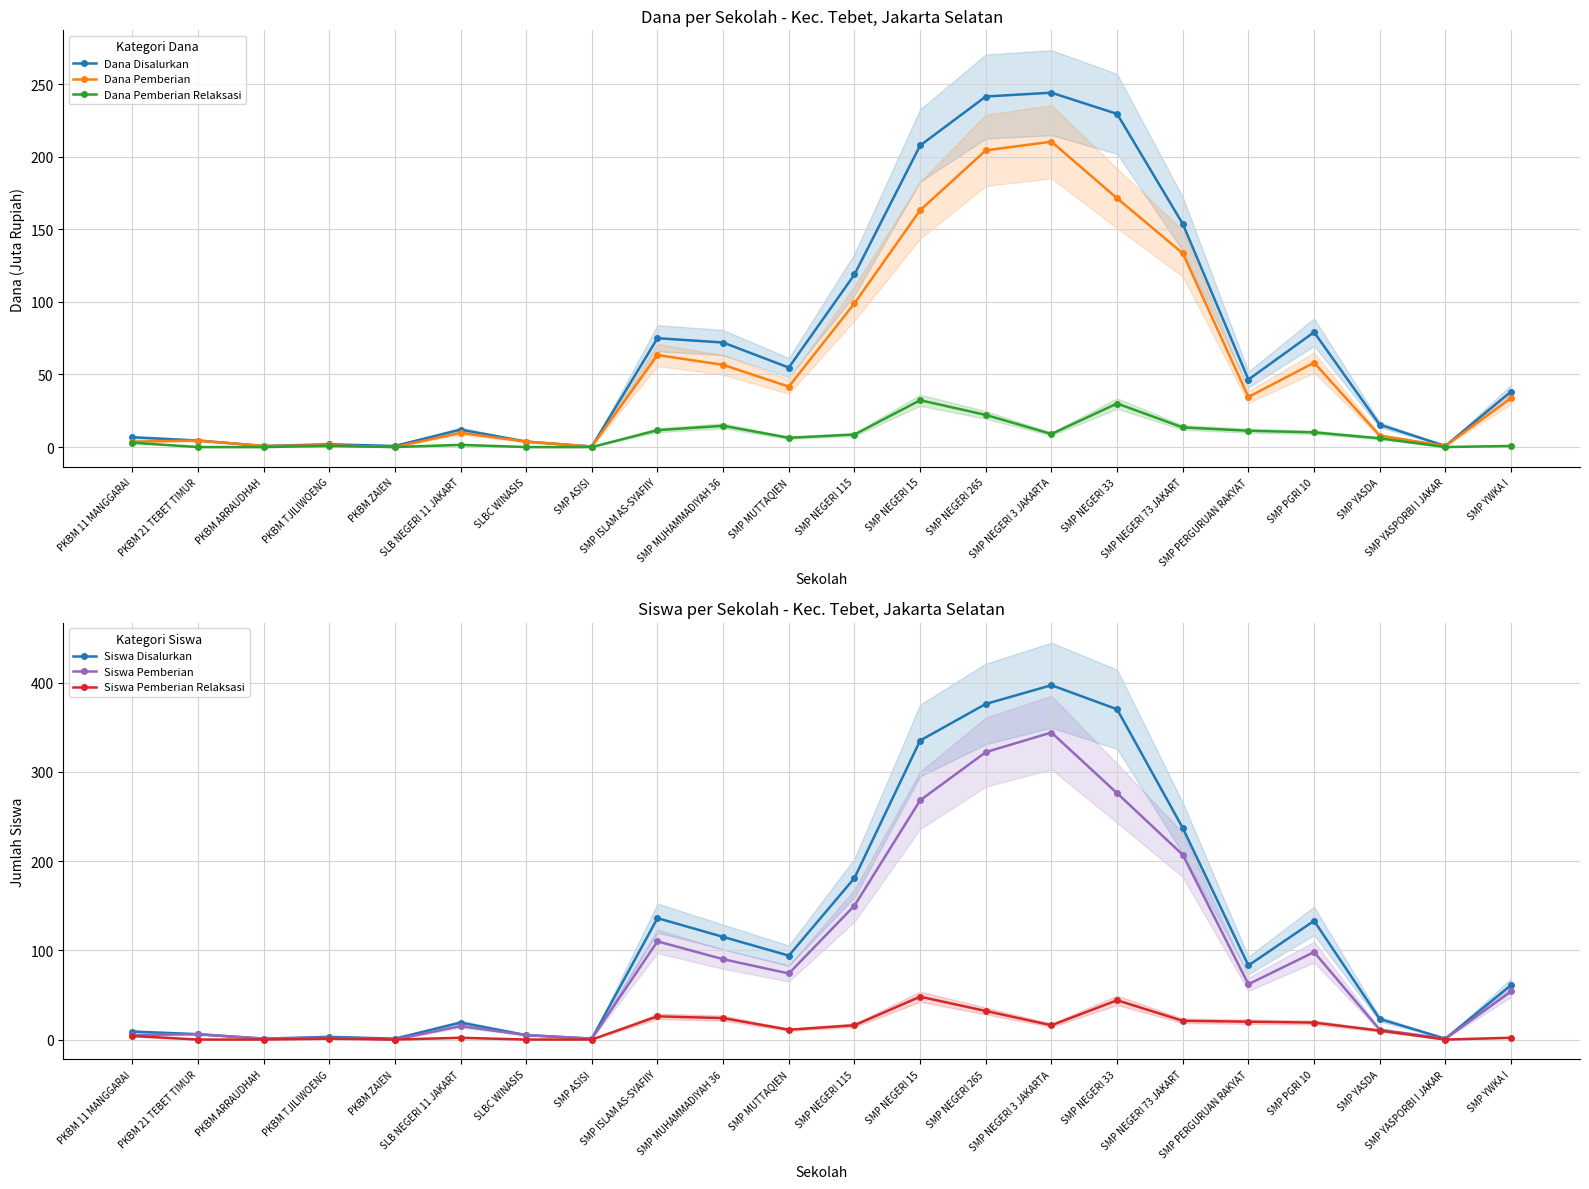

Does the chart have visible grid lines?

Yes